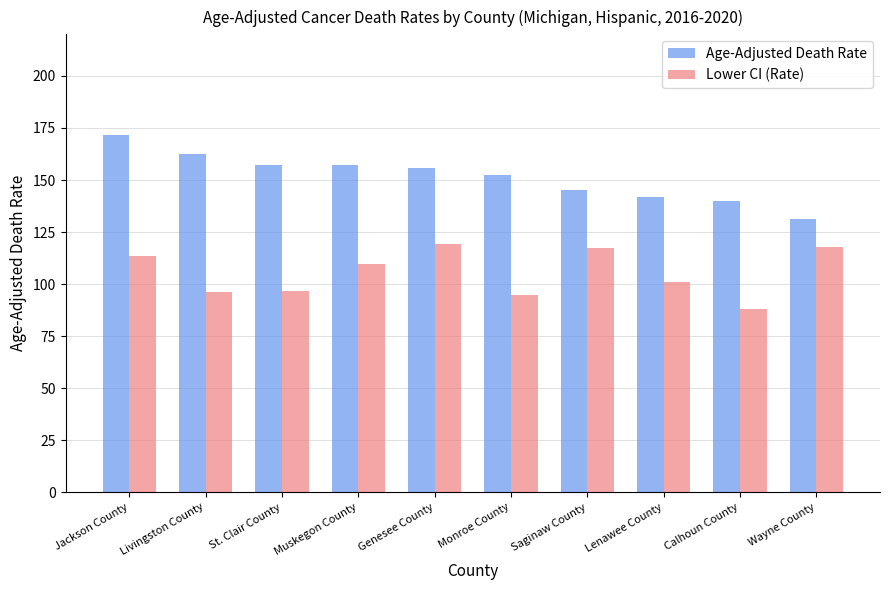

What is the label of the 7th bar from the left?

Saginaw County